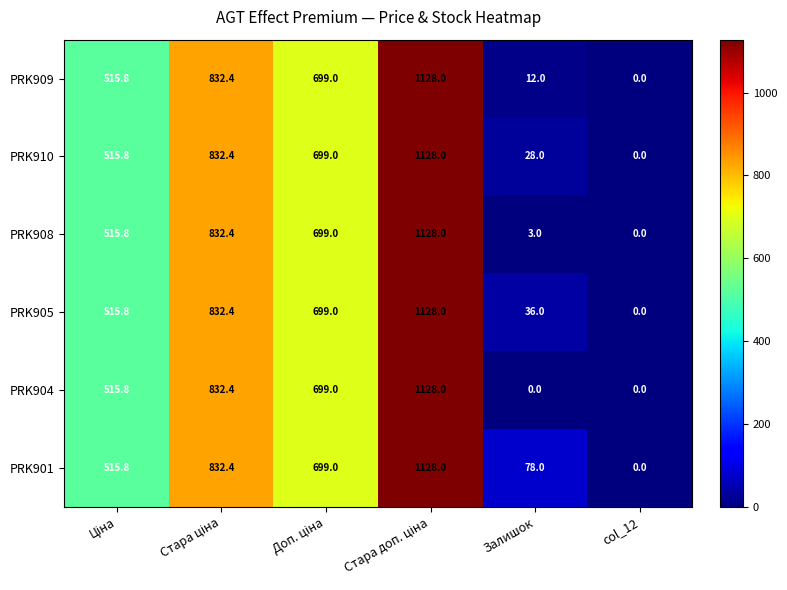

Is it true that PRK901 equals 42.0 at Залишок?

False